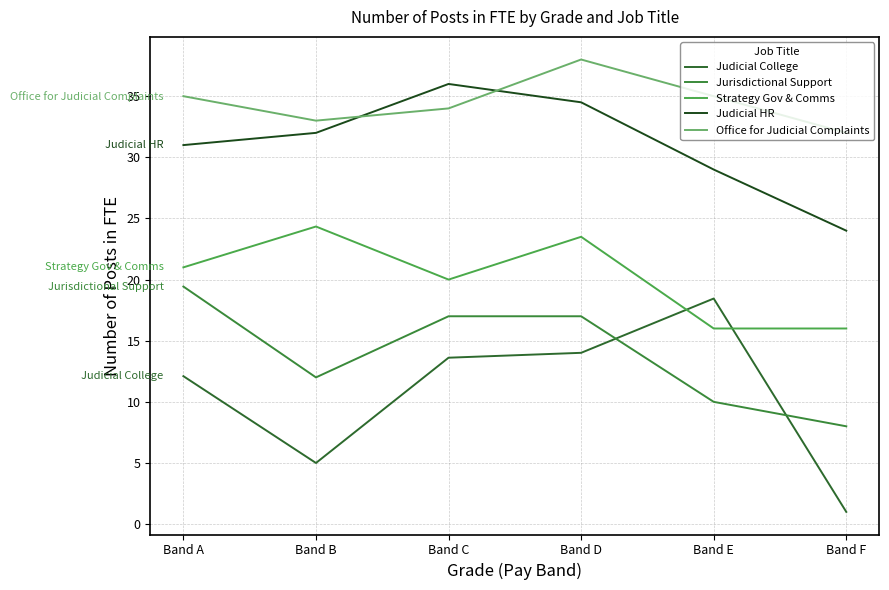

Is this an area chart (filled region under the line)?

No